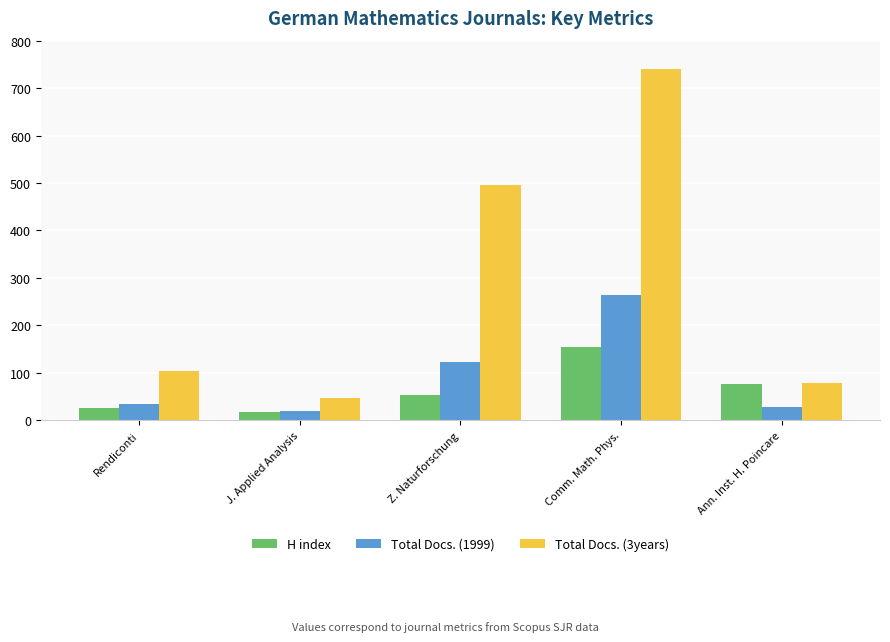

What is the sum of the Total Docs. (3years) values at Ann. Inst. H. Poincare and Comm. Math. Phys.?

818